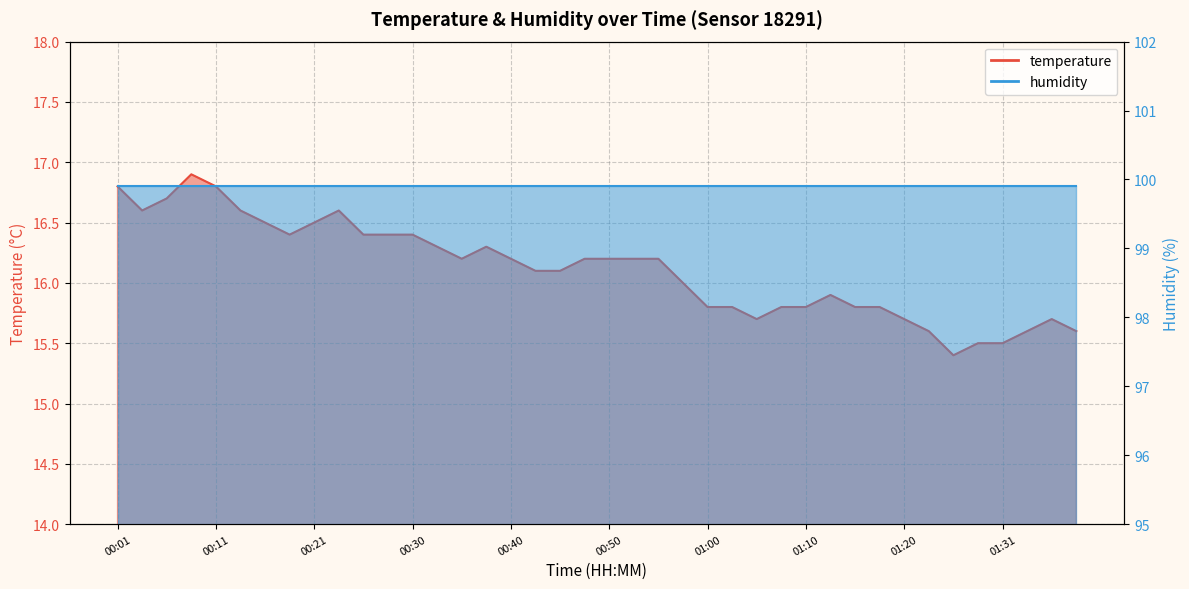

How many categories are shown in the chart?

40